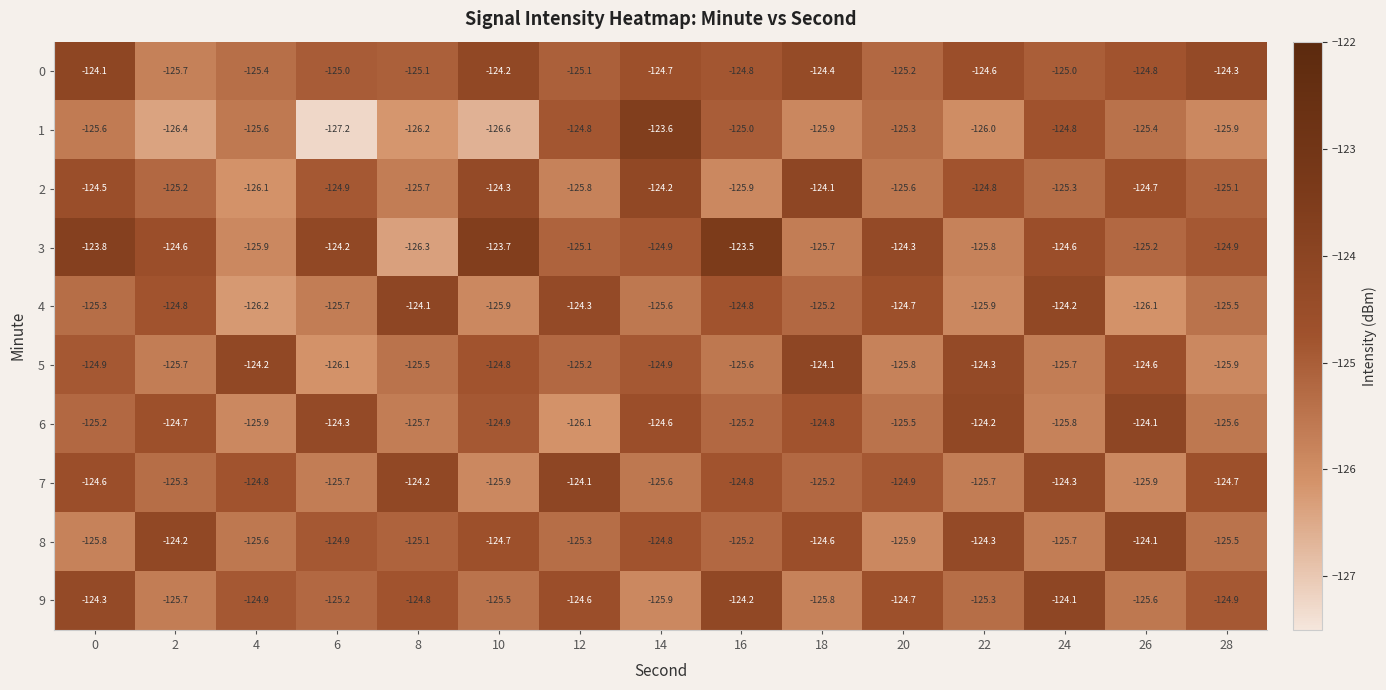

What is the difference between the maximum and second lowest values in the 2 series?

1.8